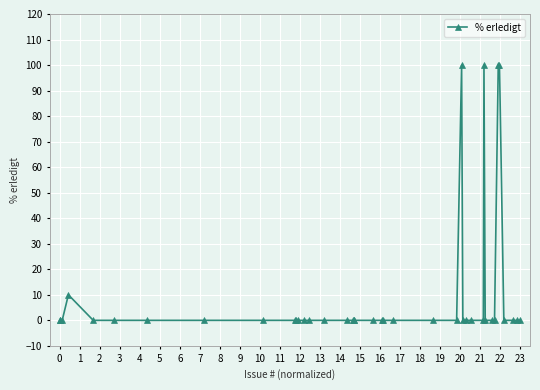

What is the difference between the maximum and minimum values?

100